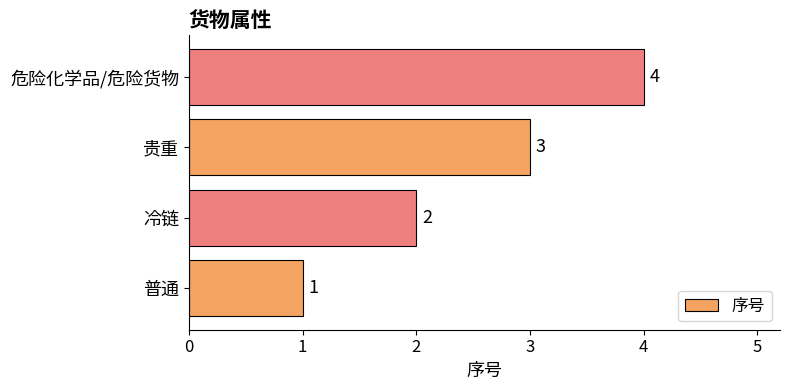

Is it true that the value at 危险化学品/危险货物 is 6?

False